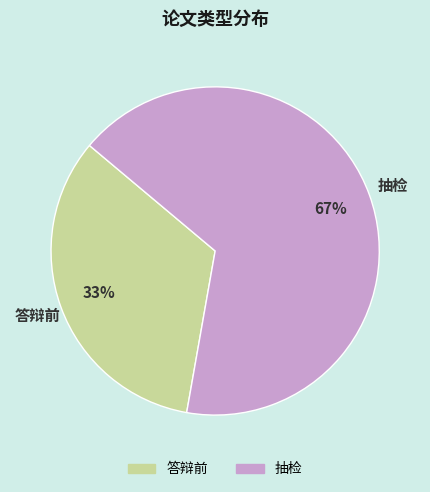

Does any single category account for the majority?

Yes